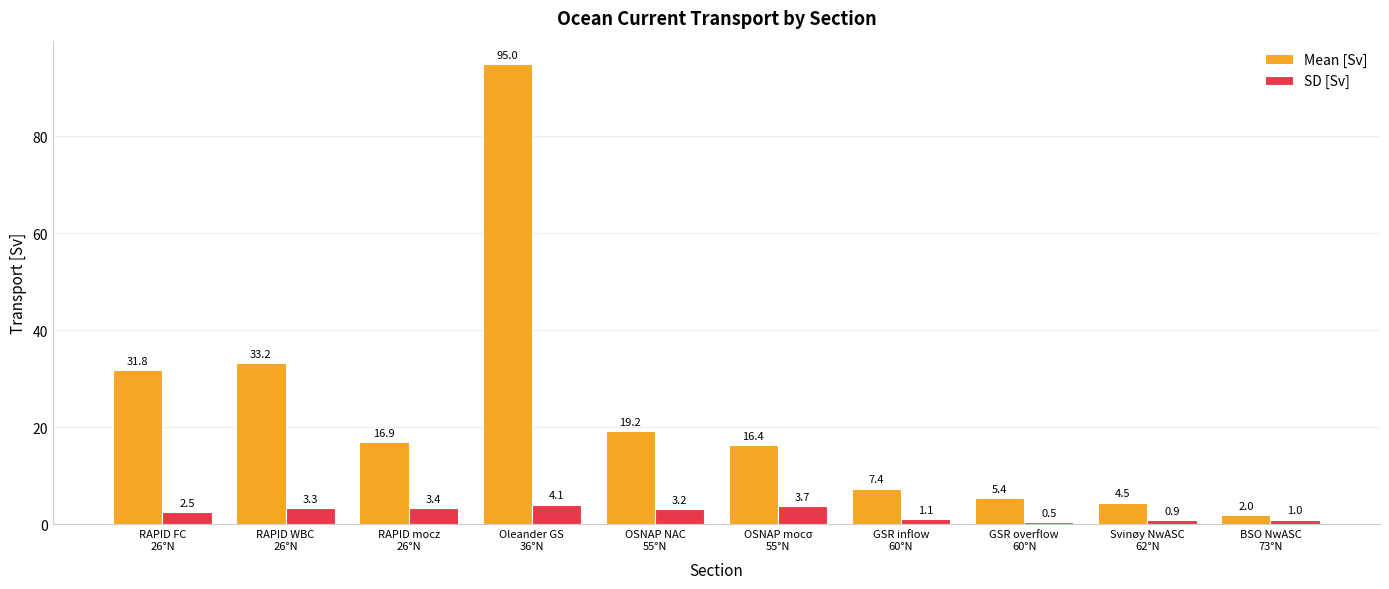

At GSR overflow
60°N, list the series in order from smallest to largest.

SD [Sv], Mean [Sv]